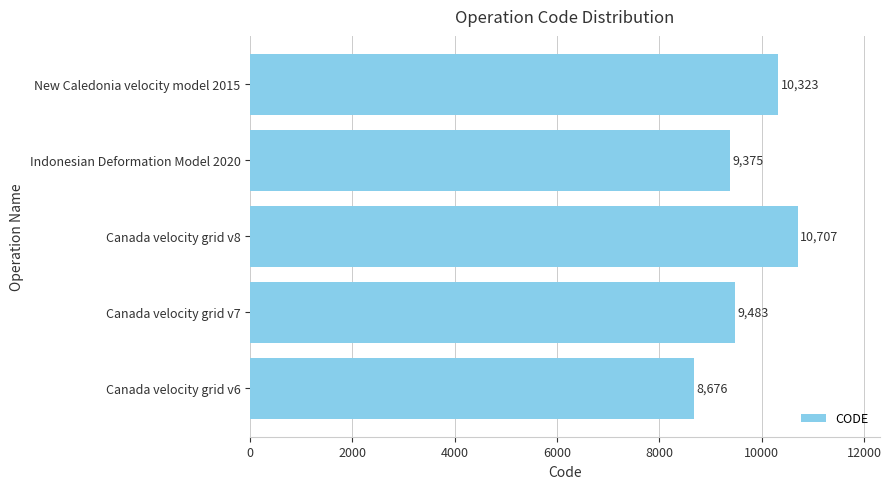

Reading top to bottom, what are all the values shown in this chart?

New Caledonia velocity model 2015=10323	Indonesian Deformation Model 2020=9375	Canada velocity grid v8=10707	Canada velocity grid v7=9483	Canada velocity grid v6=8676